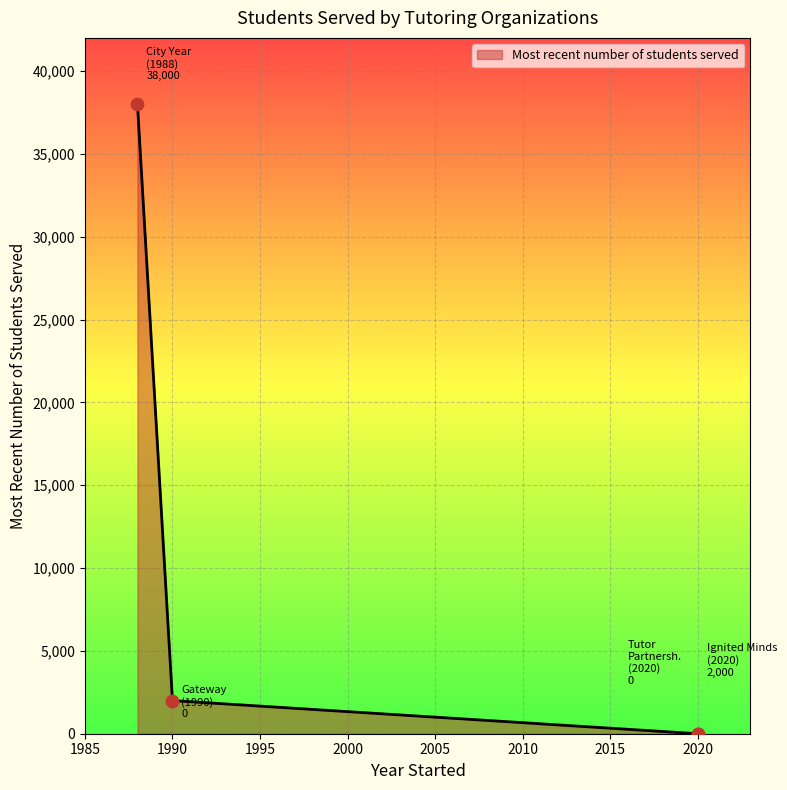

Between Ignited Minds (2020) and City Year (1988), which is larger?

City Year (1988)